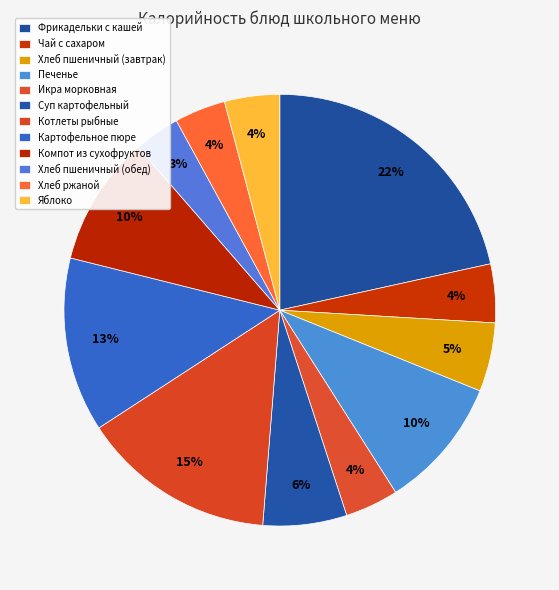

How many segments does this pie chart have?

12